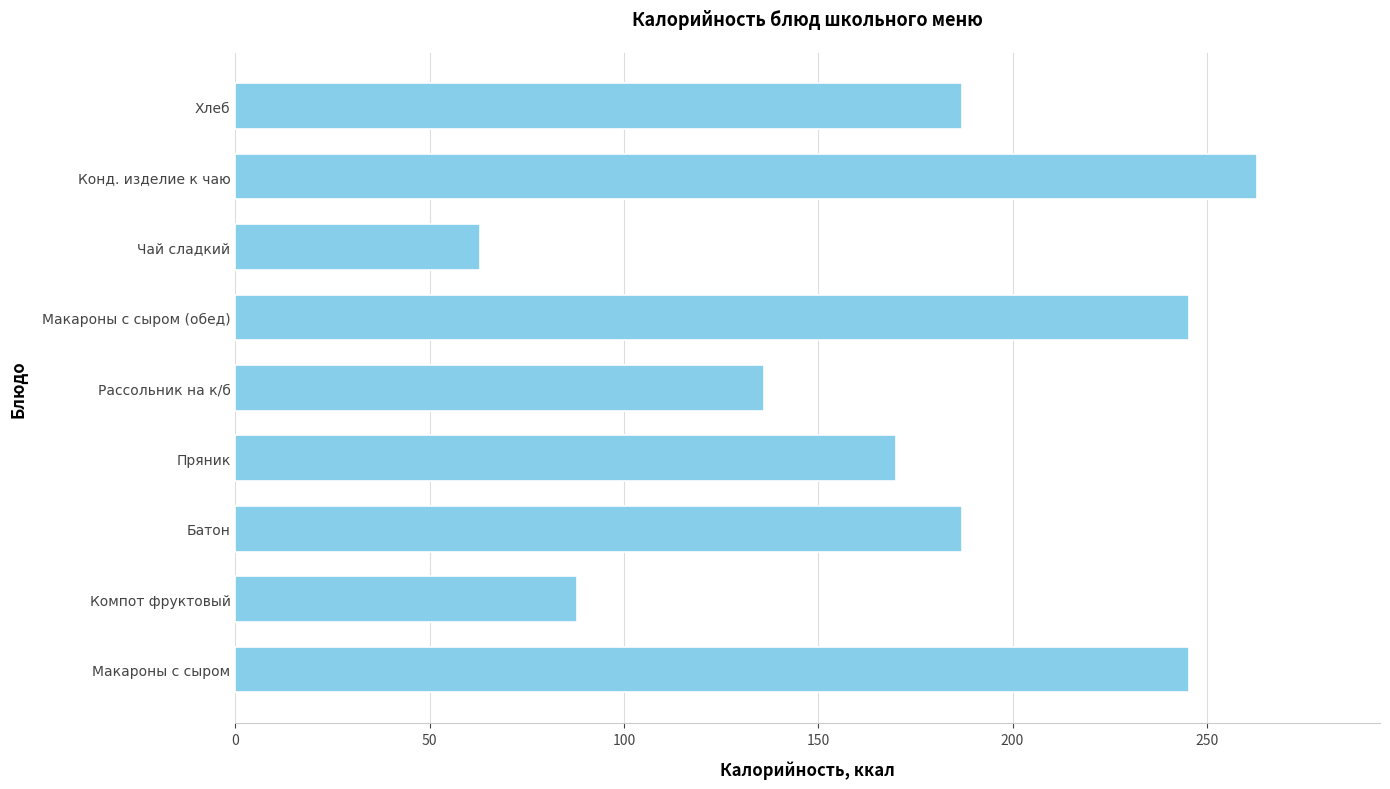

The value at Батон is 187.0. True or false?

True